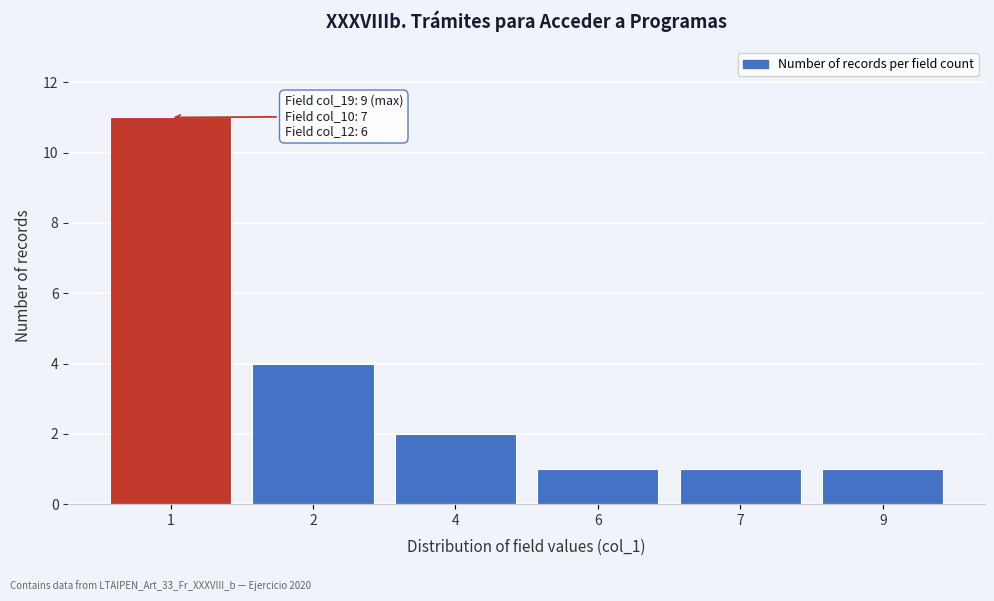

Reading left to right, list all the values displayed in this chart.

11	4	2	1	1	1